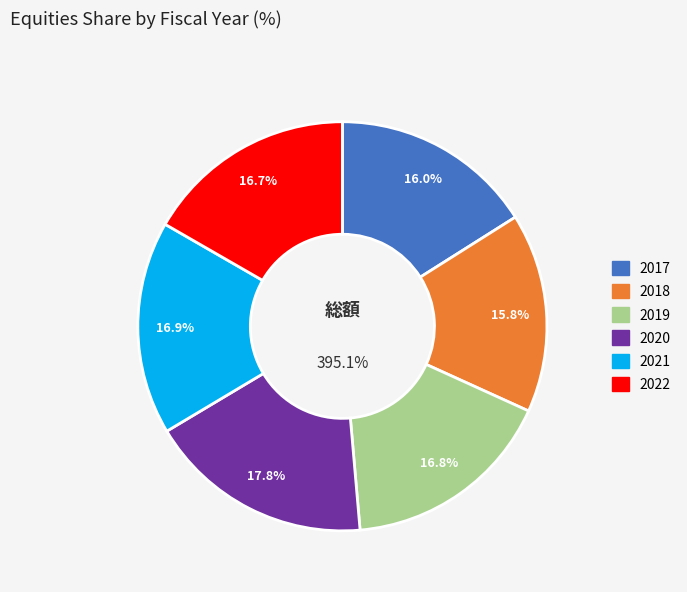

Rank the categories by value from lowest to highest.

2018, 2017, 2022, 2019, 2021, 2020